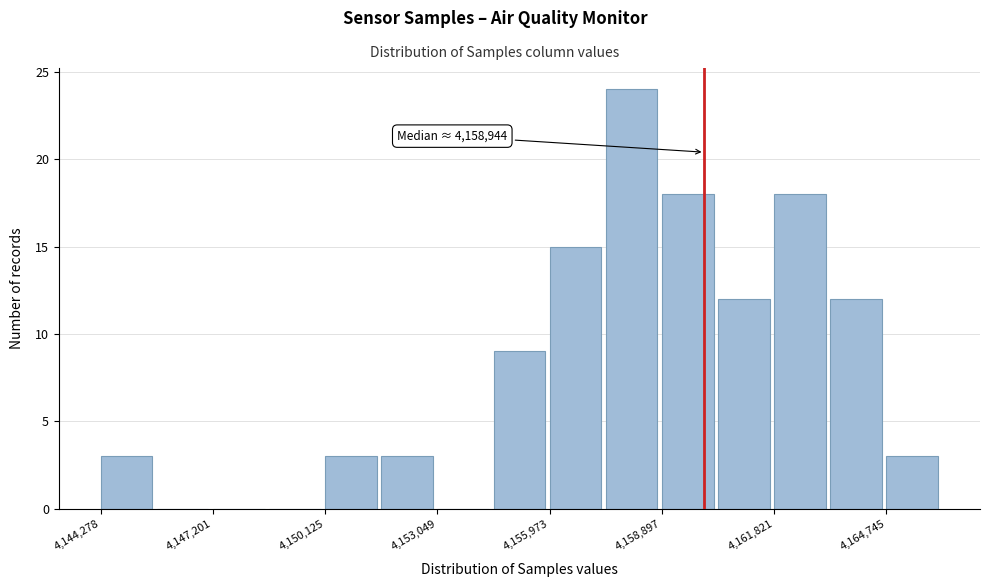

Around what value on the x-axis is the tallest bar? Give the approximate position of its centre, as read against the axis.

4158000